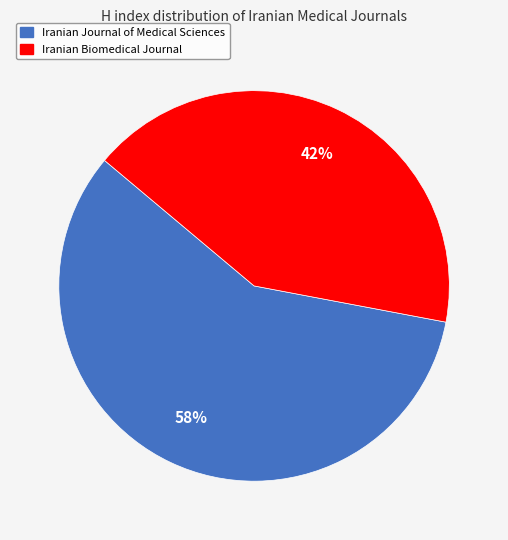

What is the ratio of the value at Iranian Biomedical Journal to the value at Iranian Journal of Medical Sciences?

0.7